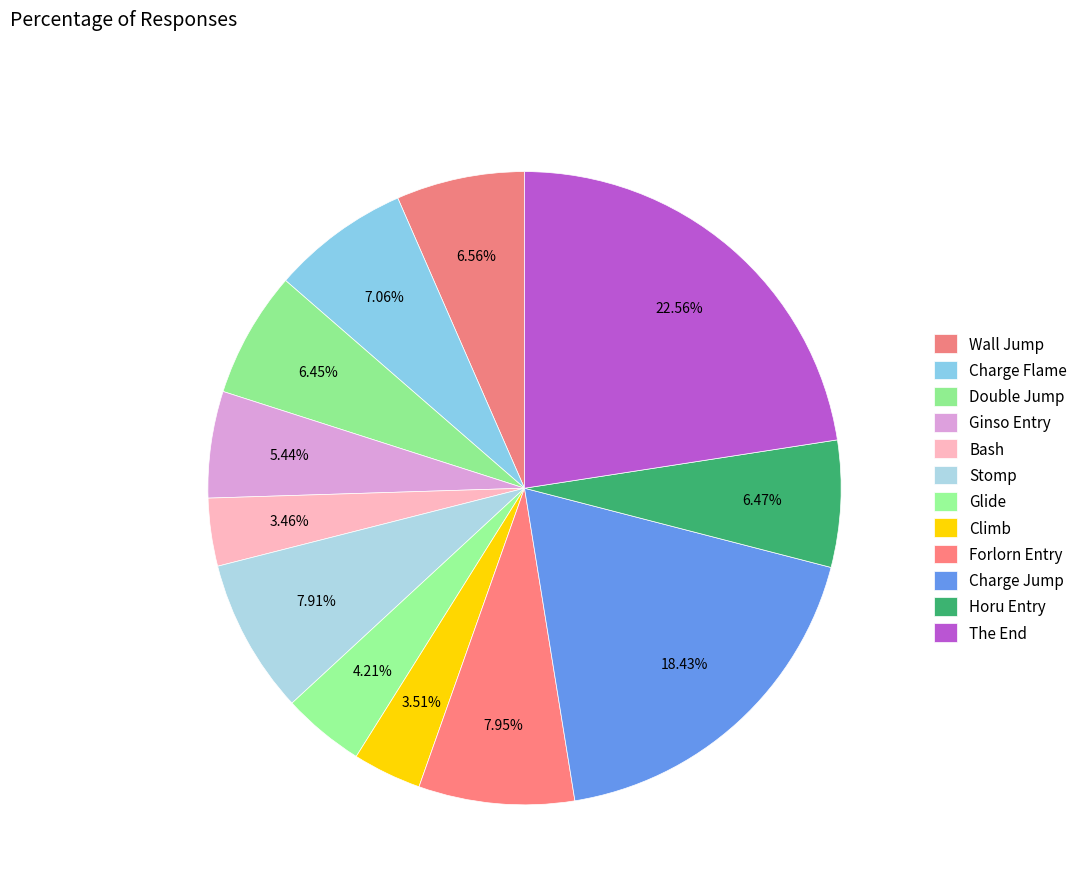

What is the total percentage of Ginso Entry and Charge Flame?

12.5%